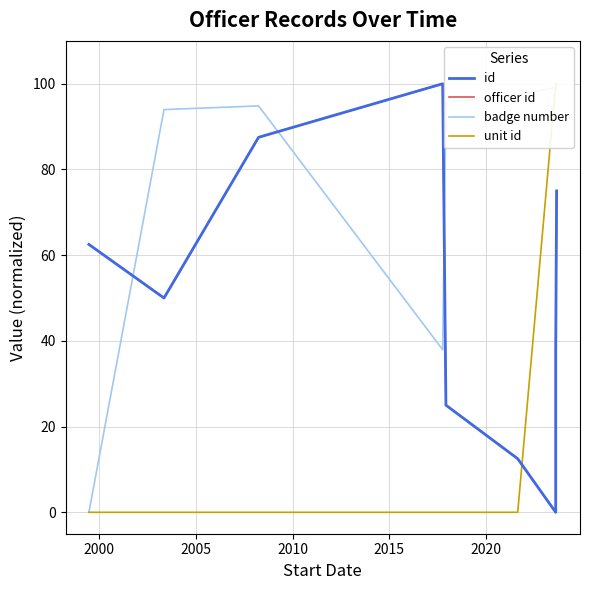

What are all the series names shown in the legend?

id, officer id, badge number, unit id